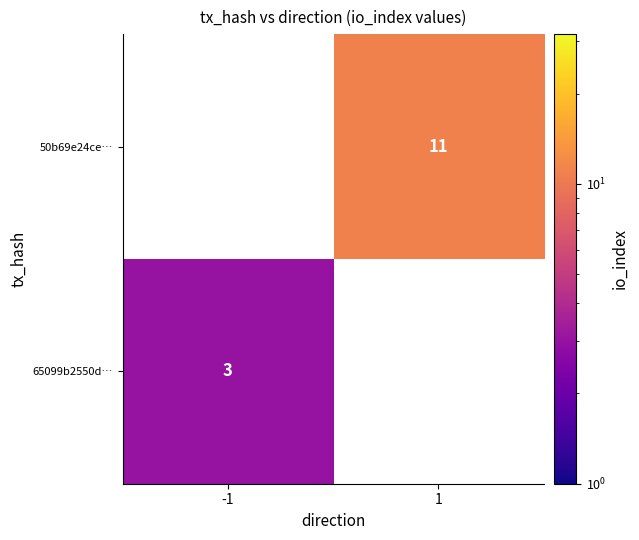

Which category has the highest value across all series?

1